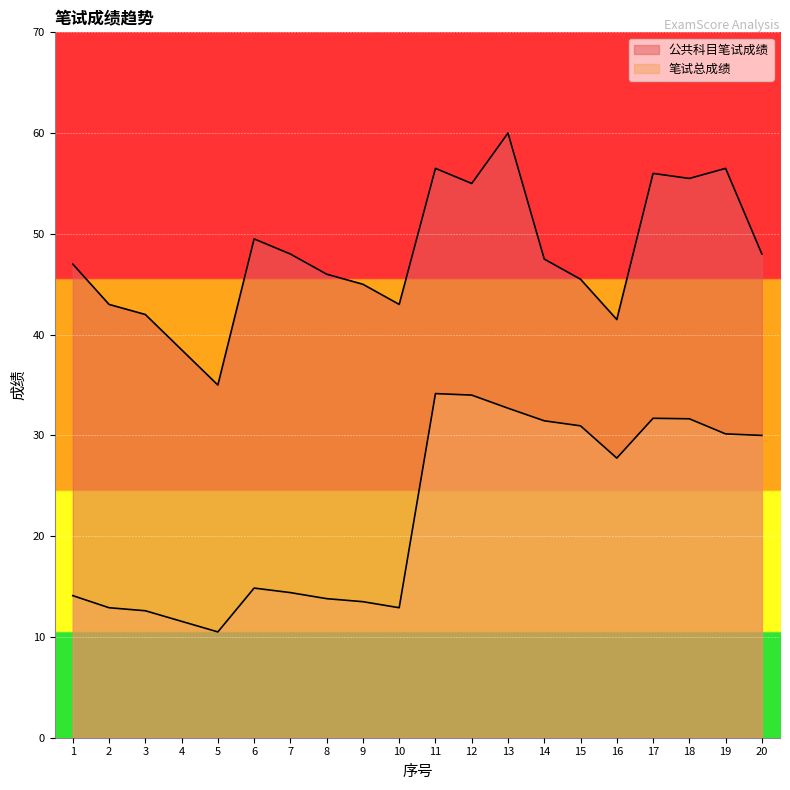

What are all the series names shown in the legend?

公共科目笔试成绩, 笔试总成绩